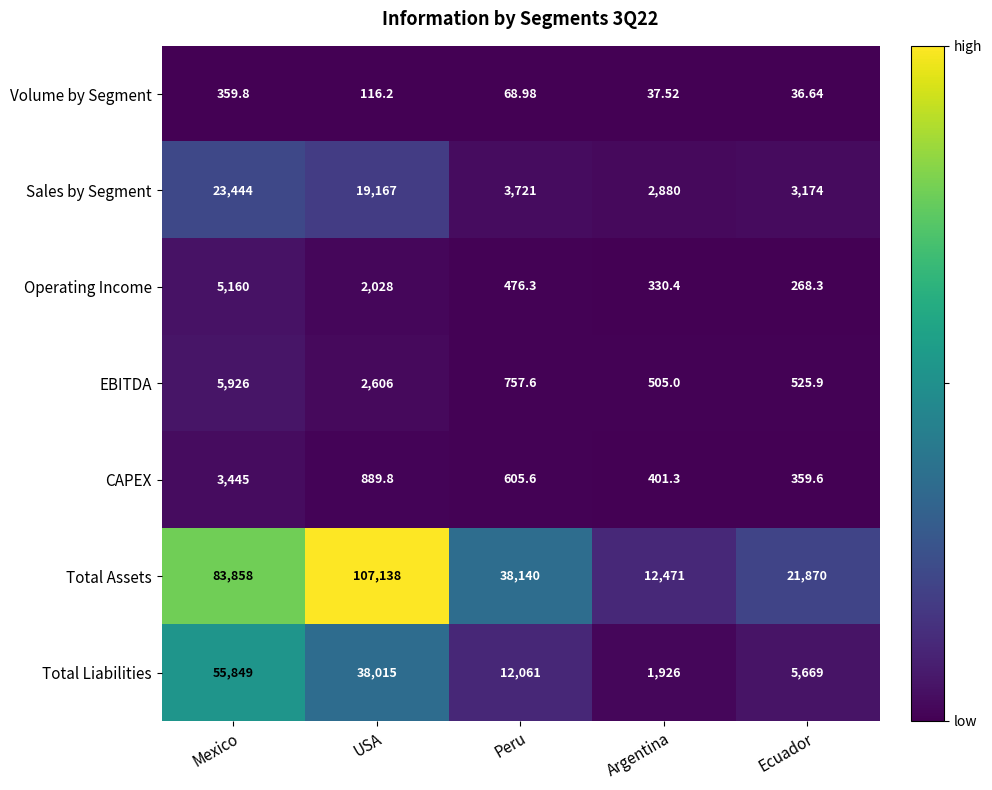

Which category has the highest value across all series?

USA